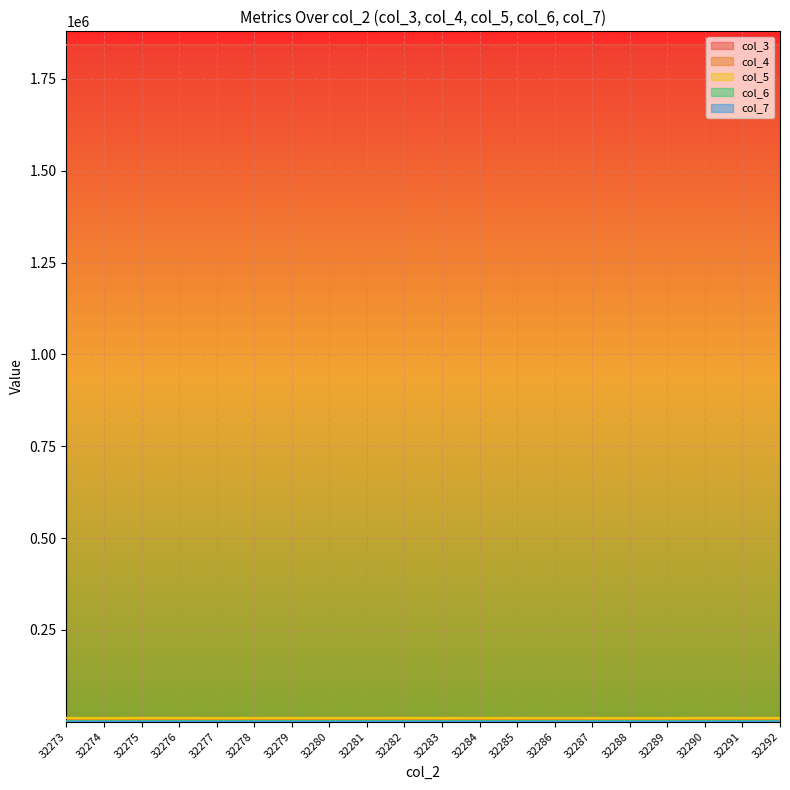

How many lines are shown in the chart?

5